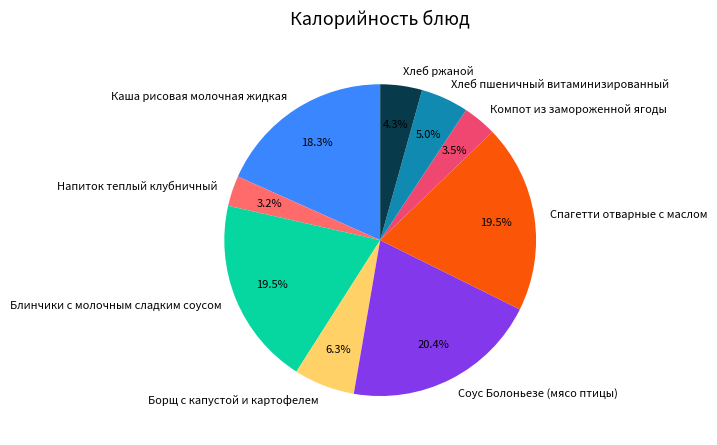

How many segments does this pie chart have?

9